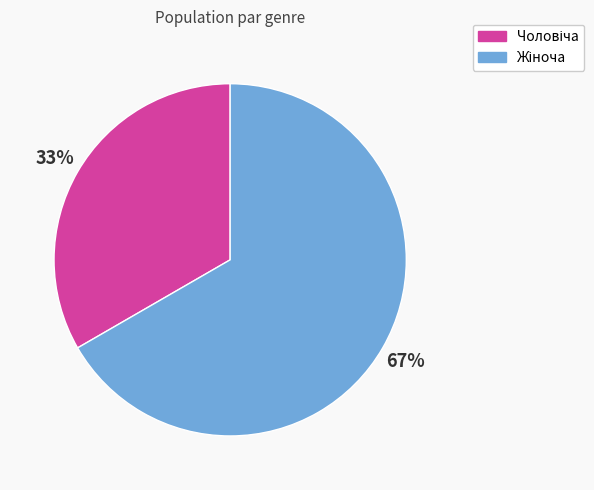

To the nearest percent, what is the average slice percentage?

50%